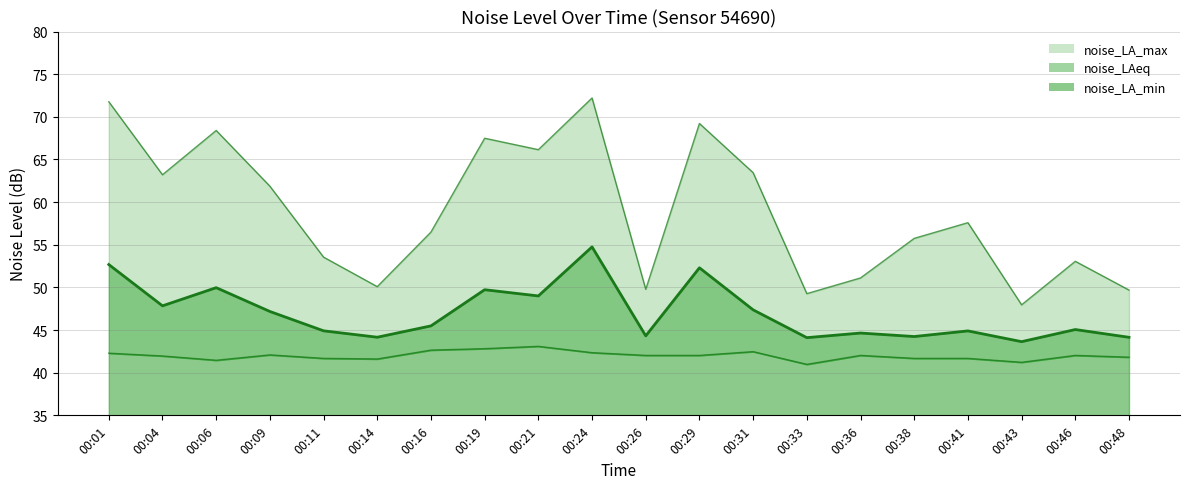

Reading right to left, what are all the values shown in this chart?

noise_LAeq line: 00:48=44.1	00:46=45.1	00:43=43.6	00:41=44.9	00:38=44.2	00:36=44.6	00:33=44.1	00:31=47.4	00:29=52.3	00:26=44.3	00:24=54.8	00:21=49.0	00:19=49.7	00:16=45.5	00:14=44.2	00:11=44.9	00:09=47.2	00:06=50.0	00:04=47.8	00:01=52.7
noise_LA_max line: 00:48=49.7	00:46=53.1	00:43=48.0	00:41=57.6	00:38=55.8	00:36=51.1	00:33=49.3	00:31=63.5	00:29=69.2	00:26=49.8	00:24=72.2	00:21=66.2	00:19=67.5	00:16=56.5	00:14=50.1	00:11=53.5	00:09=61.9	00:06=68.4	00:04=63.2	00:01=71.8
noise_LA_min line: 00:48=41.8	00:46=42.0	00:43=41.2	00:41=41.7	00:38=41.7	00:36=42.0	00:33=41.0	00:31=42.5	00:29=42.0	00:26=42.0	00:24=42.4	00:21=43.1	00:19=42.8	00:16=42.6	00:14=41.6	00:11=41.7	00:09=42.1	00:06=41.5	00:04=42.0	00:01=42.3